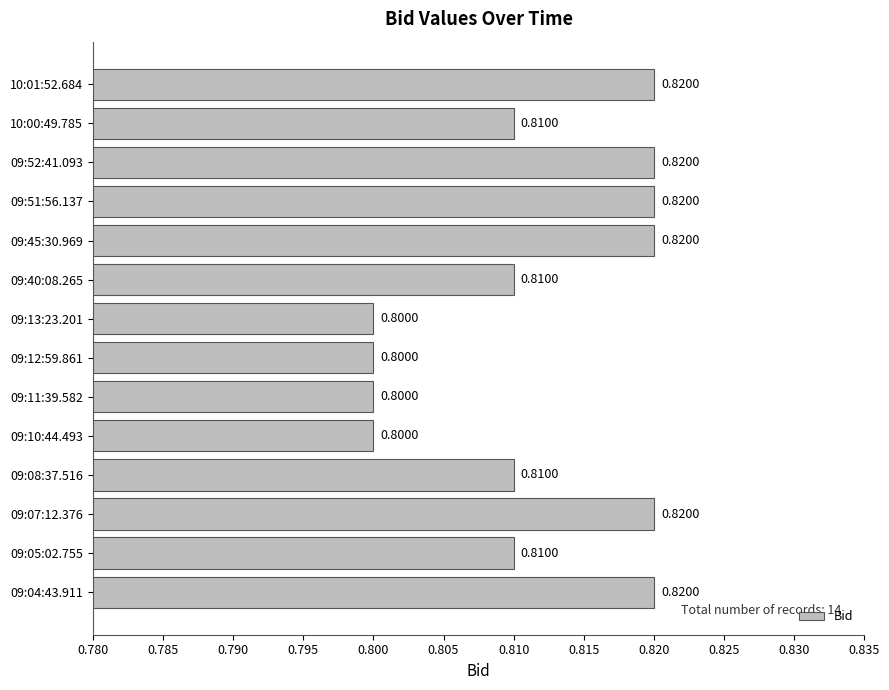

Between 09:51:56.137 and 09:12:59.861, which is larger?

09:51:56.137